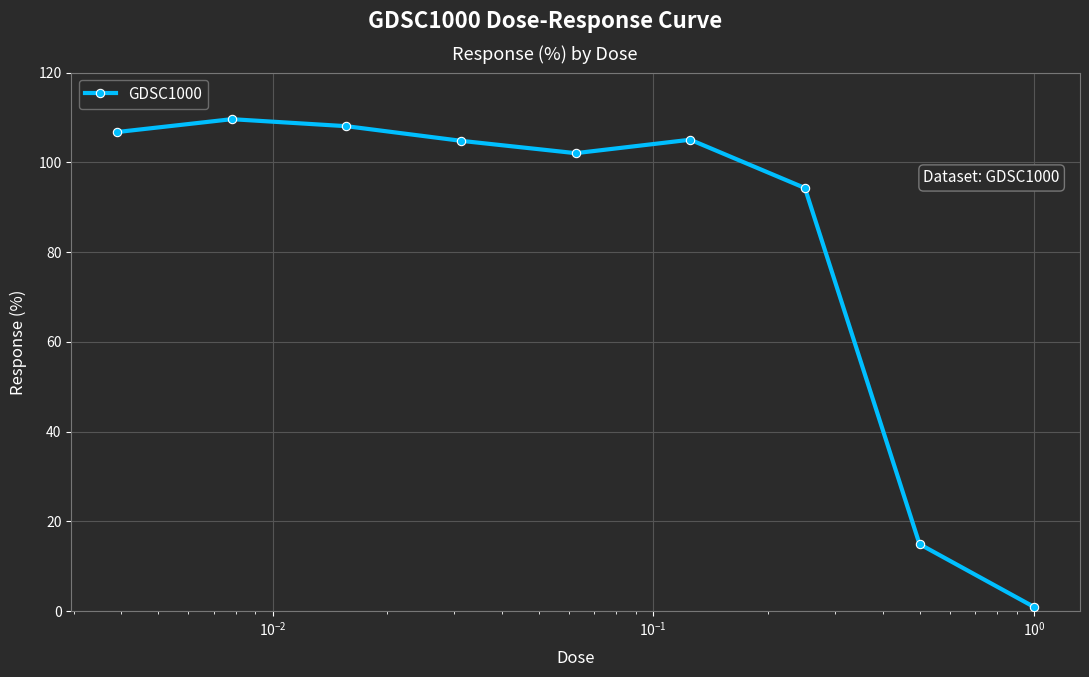

What is the maximum value shown in the chart?

109.6